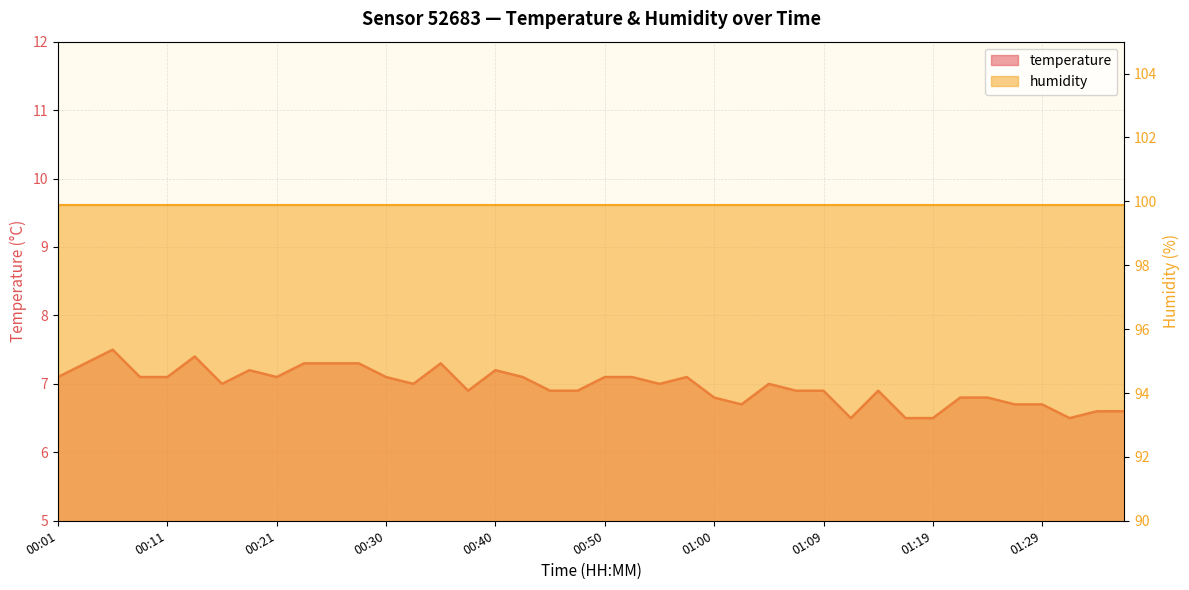

Is it true that the value at 01:02 is 9.5?

False